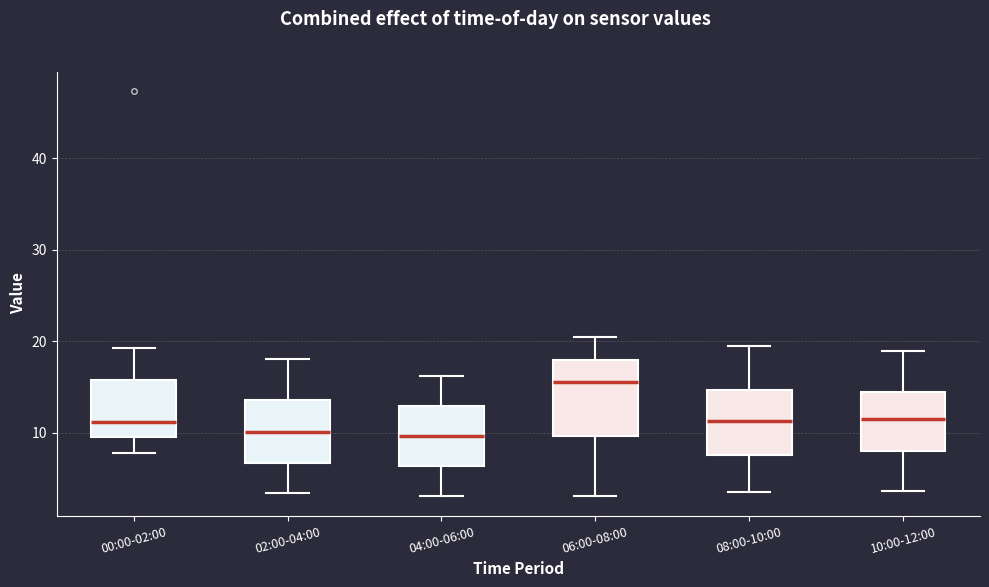

Where does the lower whisker of the box for 06:00-08:00 end on the y-axis? The values are not printed on the chart, so give them approximately, as read against the axis.

3